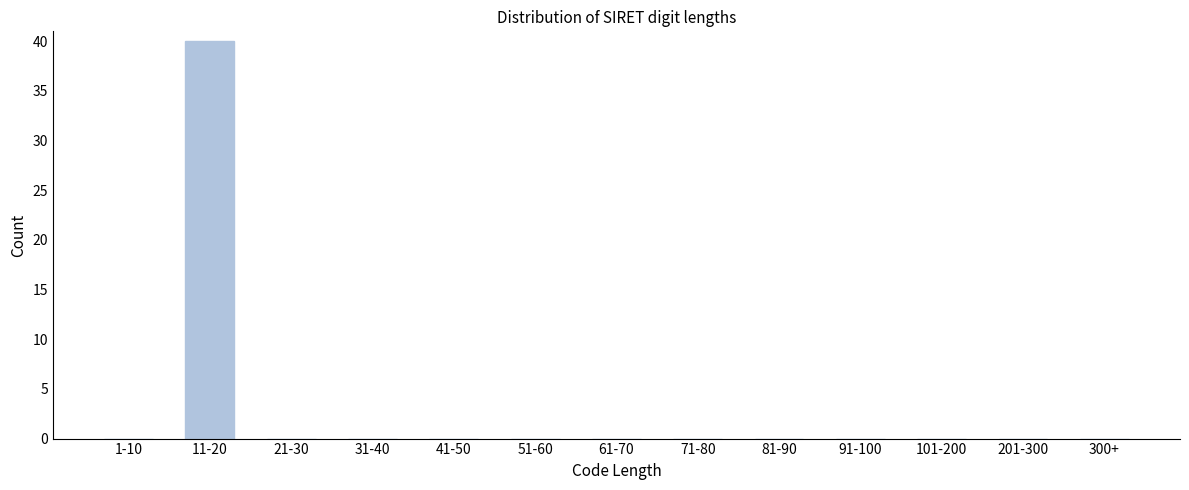

Reading left to right, extract all data points from this chart.

1-10=0	11-20=40	21-30=0	31-40=0	41-50=0	51-60=0	61-70=0	71-80=0	81-90=0	91-100=0	101-200=0	201-300=0	300+=0